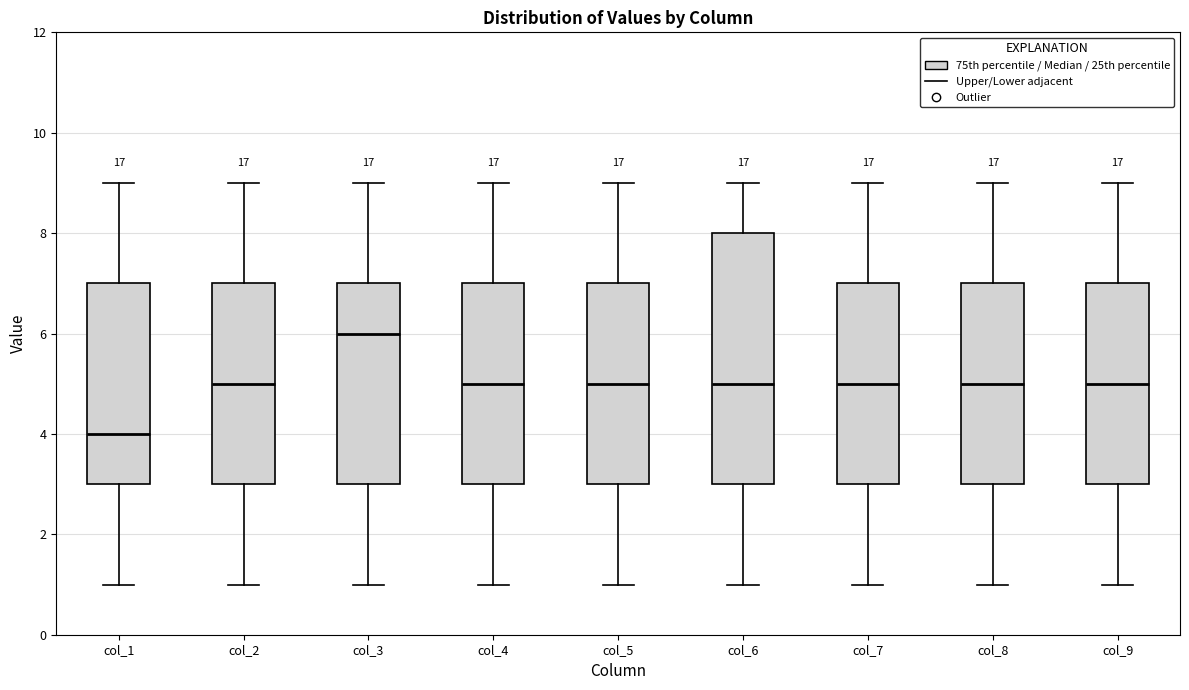

Which box is the tallest, from its lower edge to its upper edge?

col_6